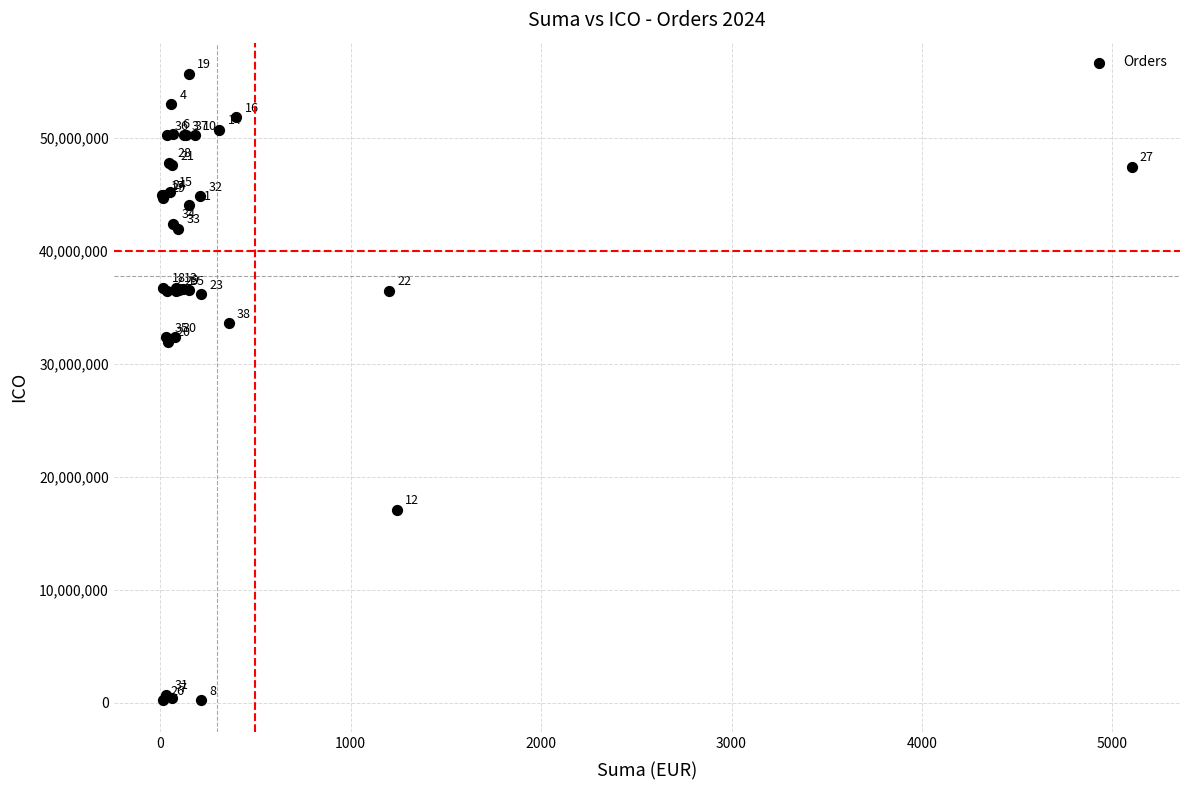

What Y value in the scatter plot is closest to 27929003?

31954120